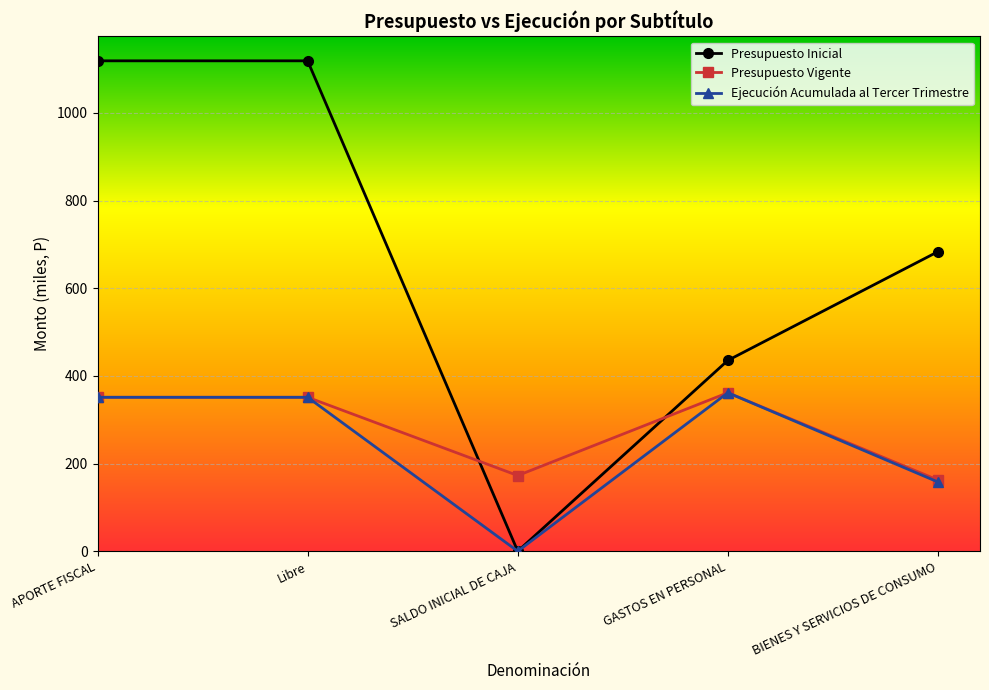

What is the total value across all series at APORTE FISCAL?

1821.4